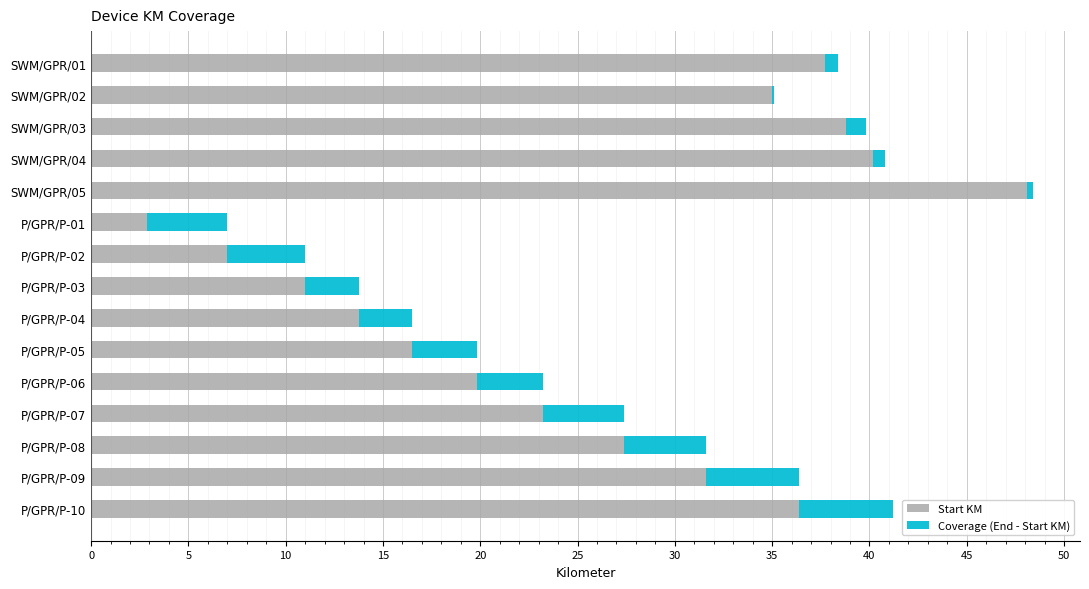

Which category has the highest value in the Start KM series?

SWM/GPR/05